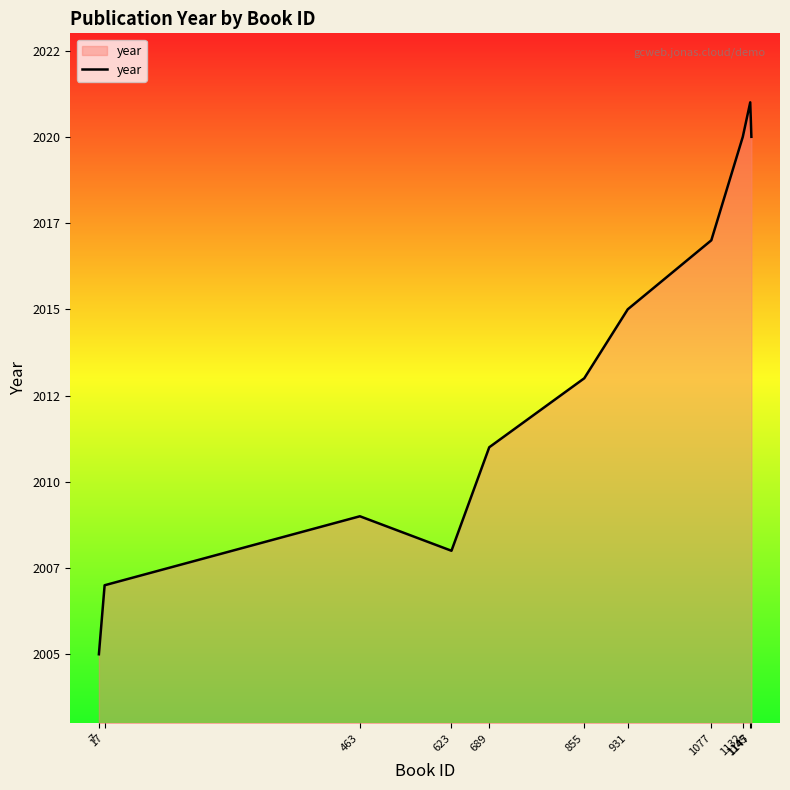

At which label is the value closest to 2013?

855